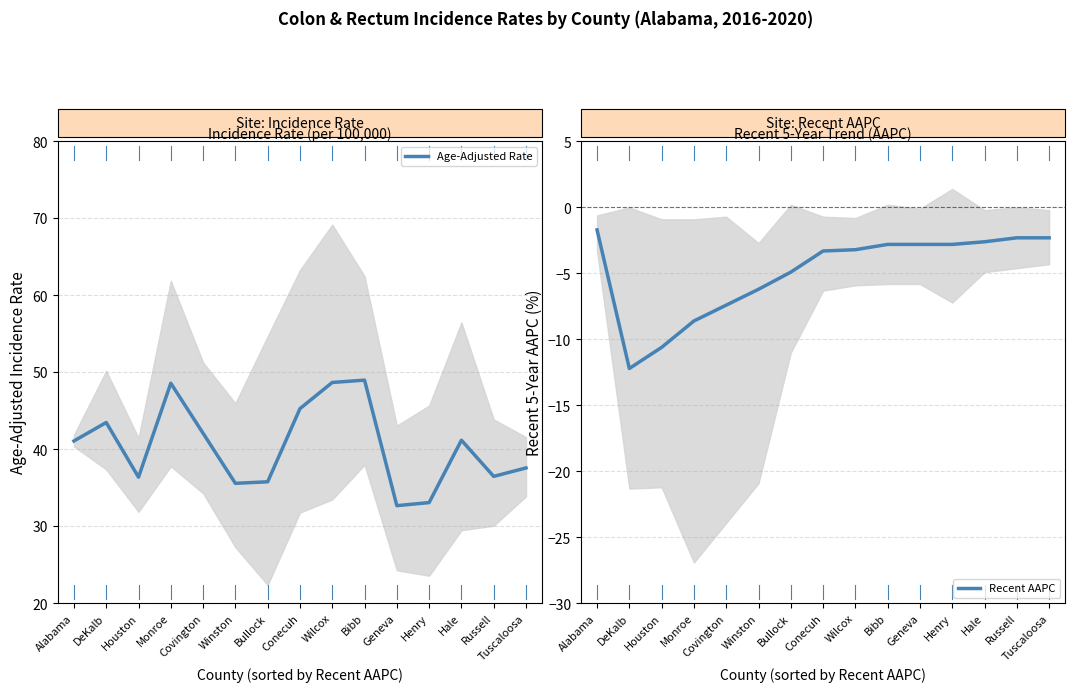

The value of Age-Adjusted Rate at Alabama is 41.1. True or false?

True